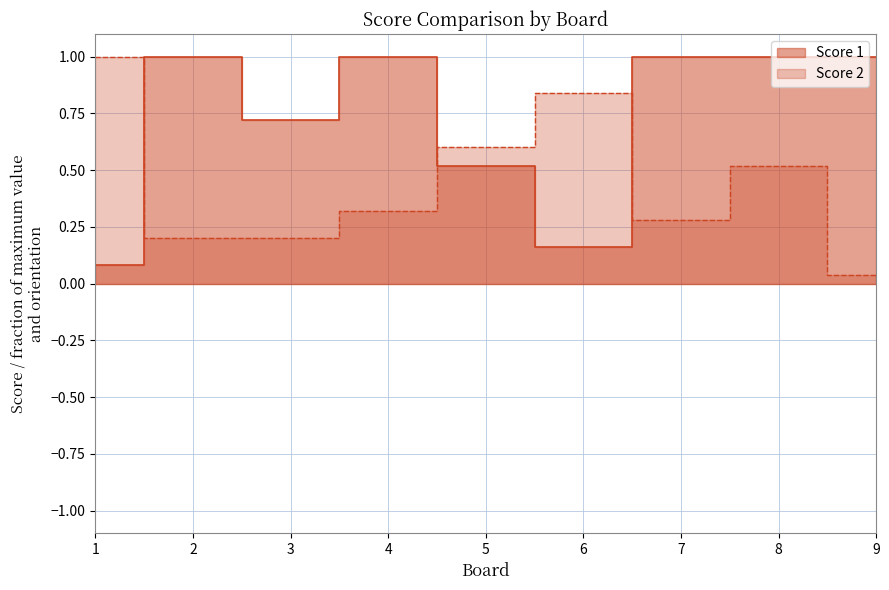

Reading right to left, extract all data points from this chart.

Score 1: 1.0	1.0	1.0	0.2	0.5	1.0	0.7	1.0	0.1
Score 2: 0.0	0.5	0.3	0.8	0.6	0.3	0.2	0.2	1.0